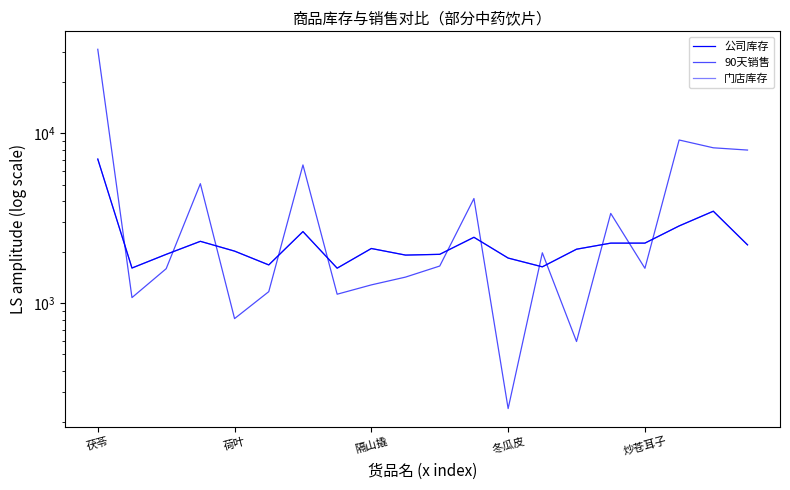

Is the value of 90天销售 at 17 greater than the value of 门店库存 at 11?

Yes